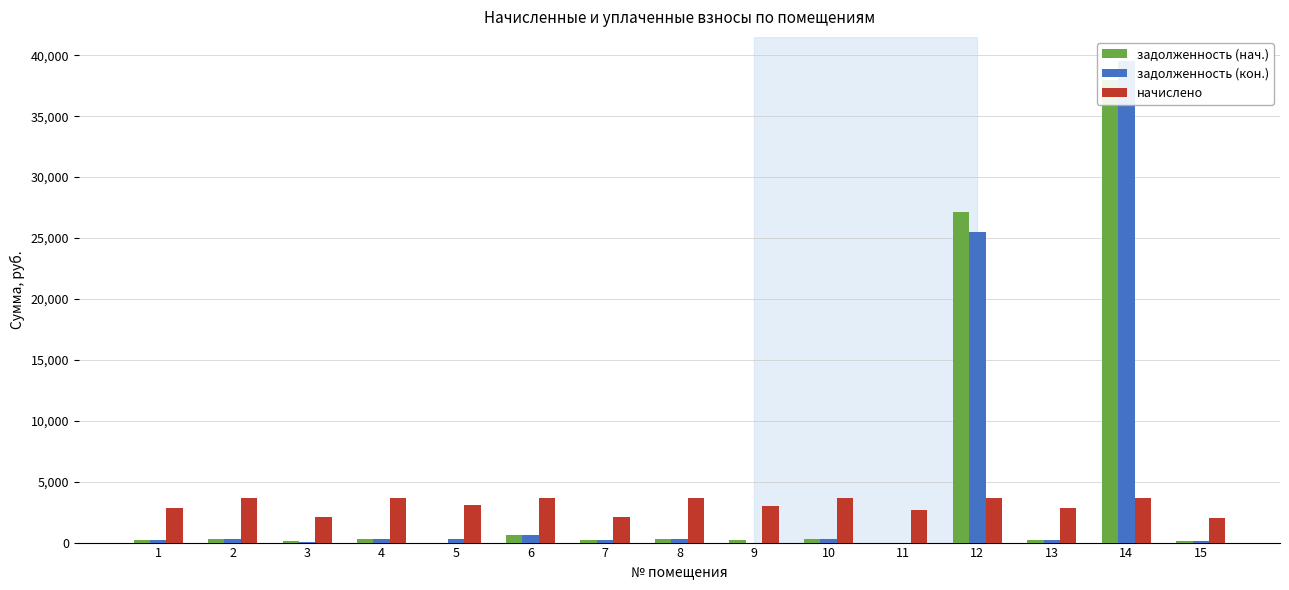

The начислено series shows 4855.1 at 6. True or false?

False